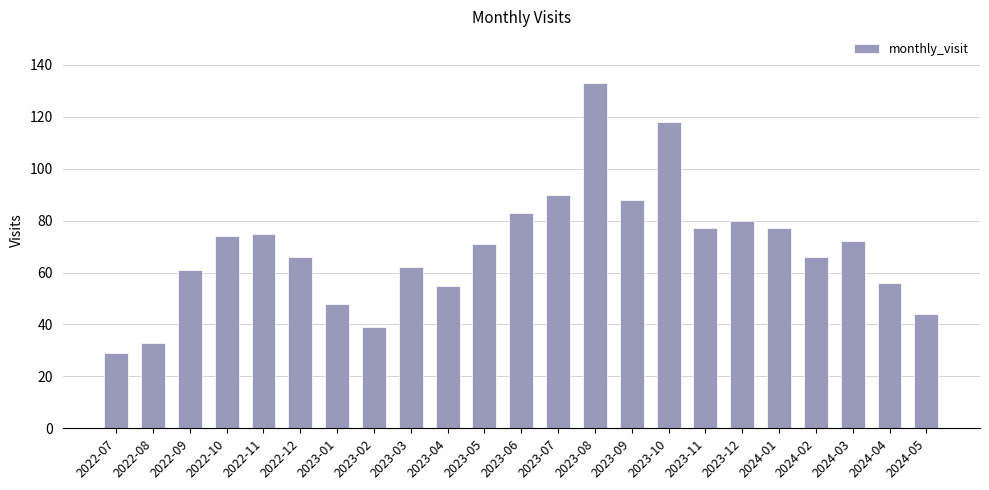

Read the value at 2024-01, to the nearest 5.

75